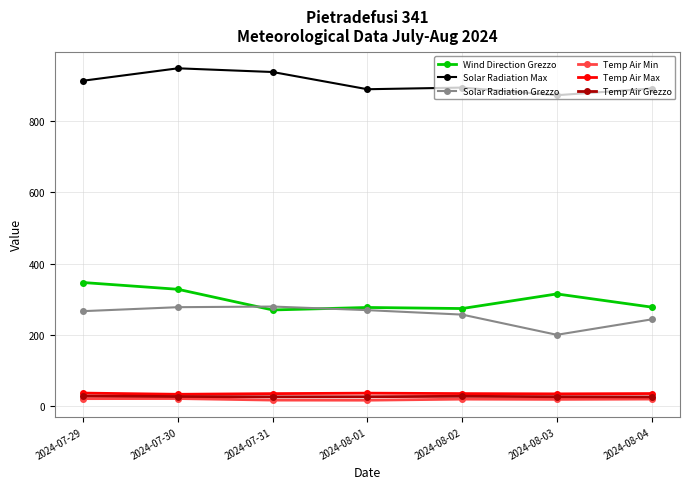

What is the minimum value shown in the chart?

16.8